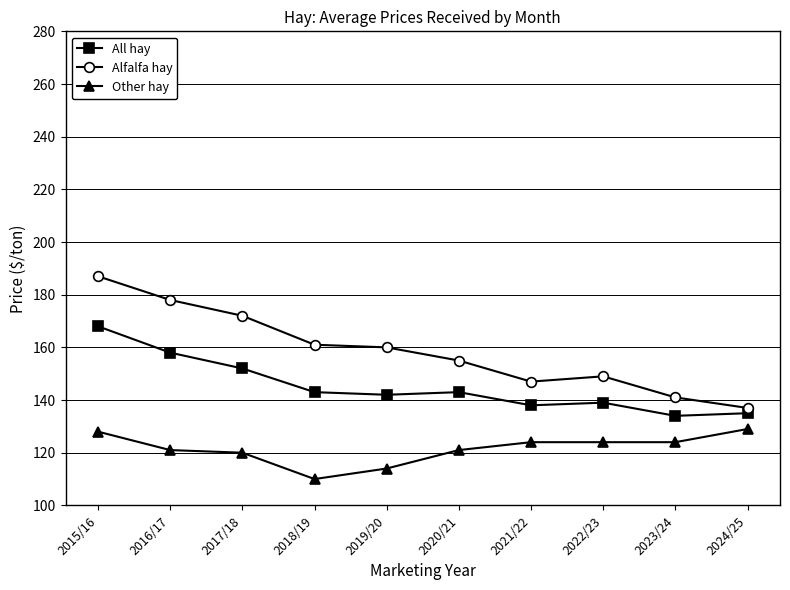

True or false: All hay and Alfalfa hay intersect in this chart.

False